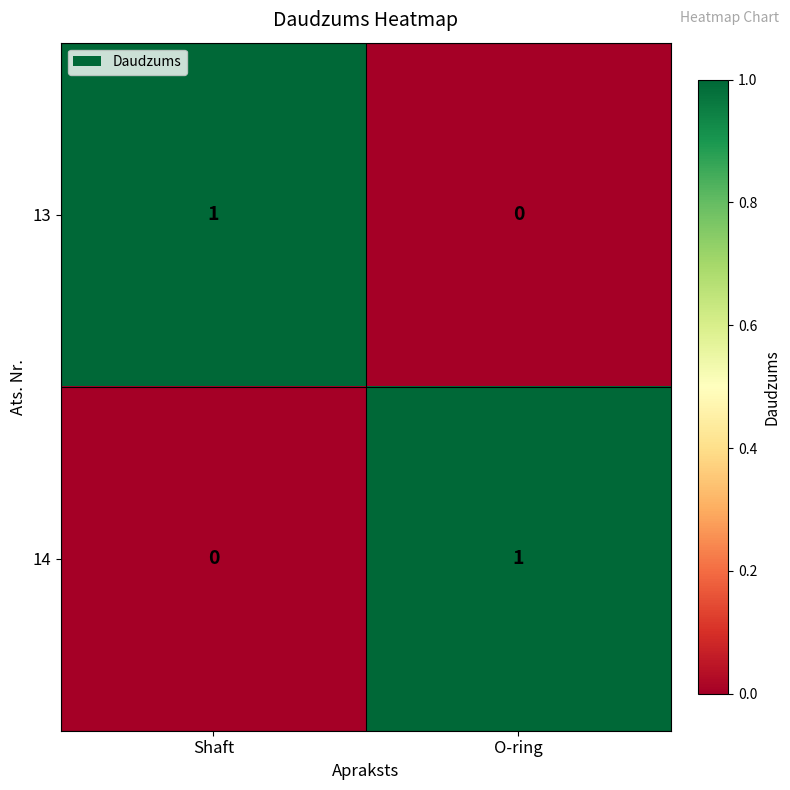

Where is 13 nearest to the value 0?

O-ring